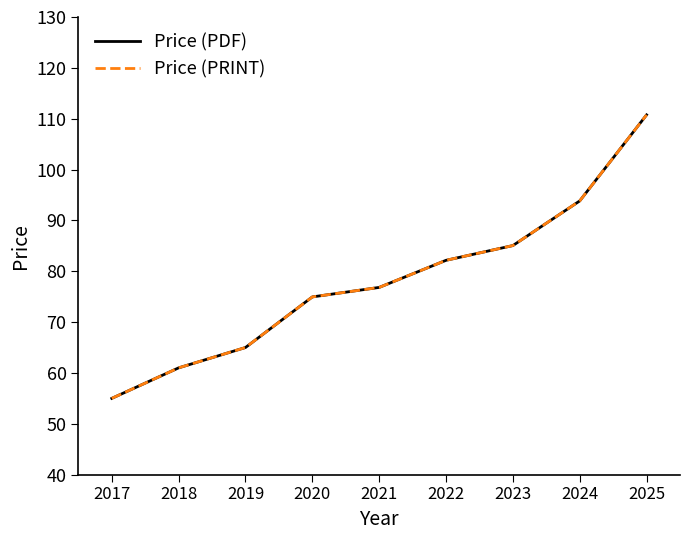

Does the chart display data point markers on the line(s)?

No